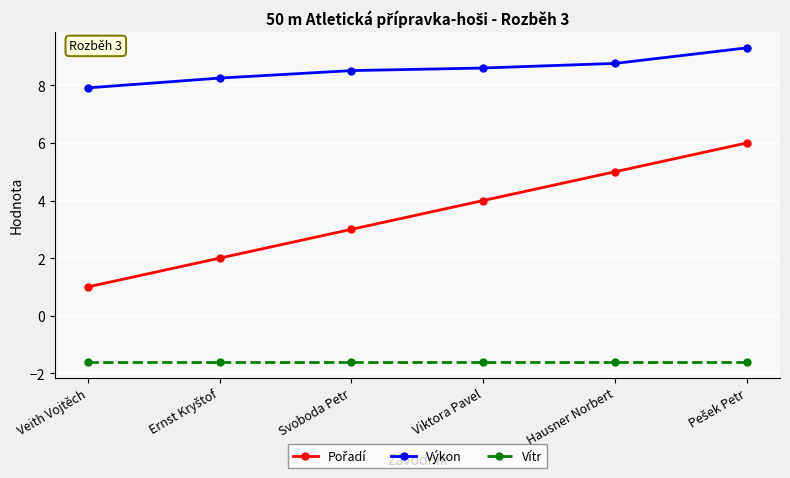

What is the difference between the highest and lowest values at Svoboda Petr?

10.1